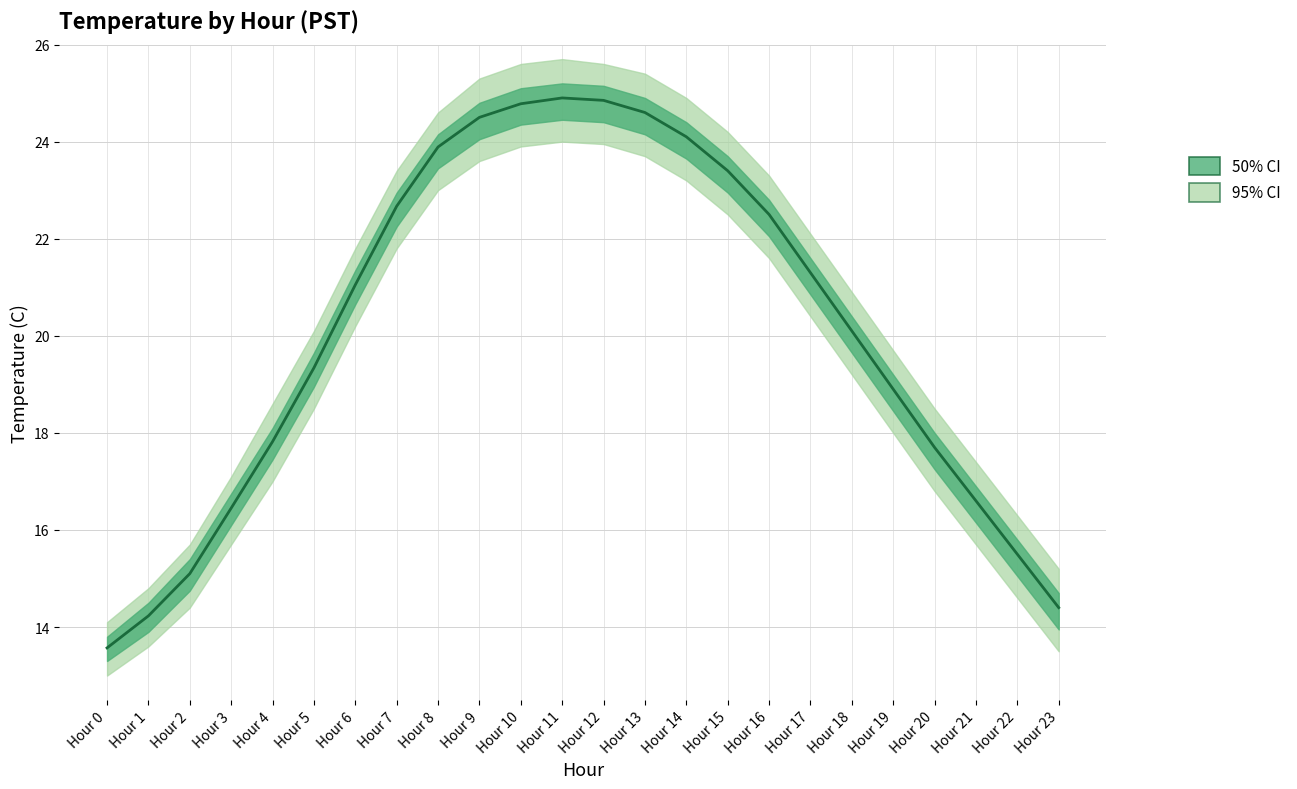

How many values exceed 21?

12